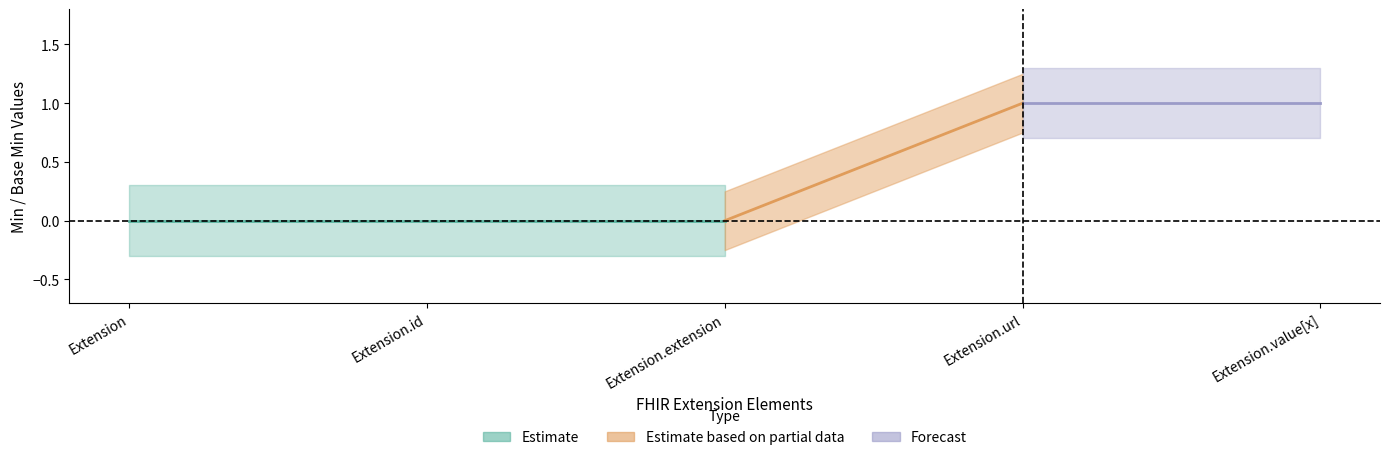

What is the difference between the maximum and minimum values in the Base Min series?

1